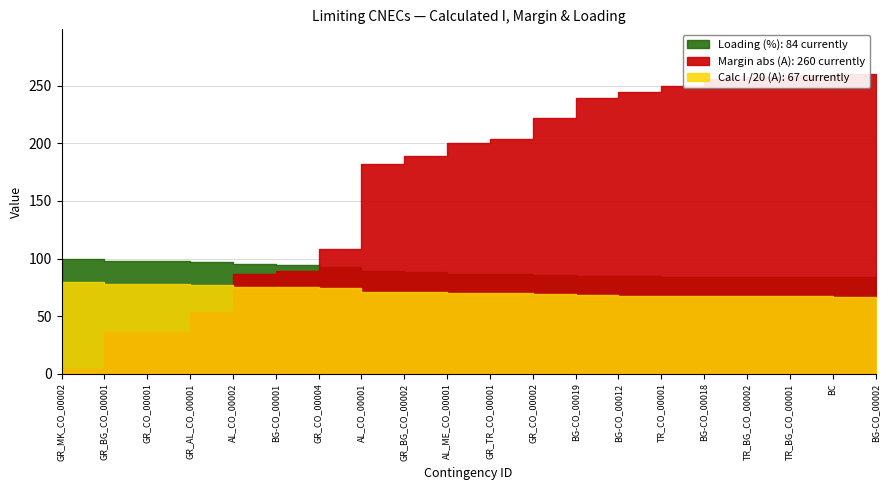

What is the difference between the second highest and minimum values in the Margin (A) series?

224